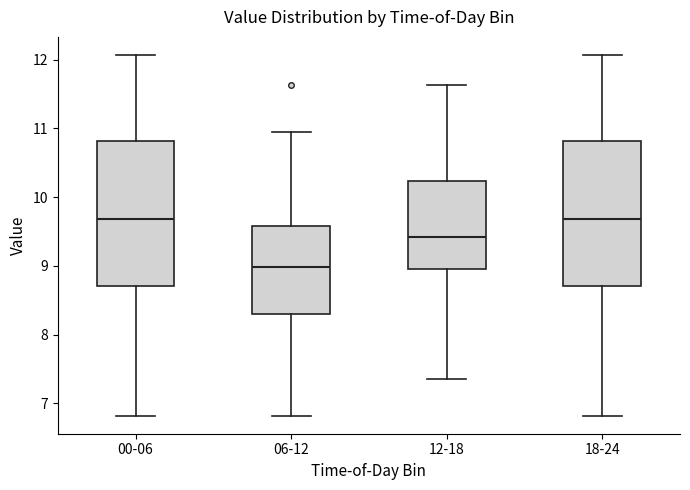

Reading left to right, read every box against the y-axis: the position of its median line, the range the box covers, and the ends of its whiskers. The values are not printed on the chart, so give them approximately, as read against the axis.

00-06: median 9.7, box 8.7 to 10.8, whiskers 6.8 to 12.1
06-12: median 9.0, box 8.3 to 9.6, whiskers 6.8 to 11.0
12-18: median 9.4, box 9.0 to 10.2, whiskers 7.4 to 11.6
18-24: median 9.7, box 8.7 to 10.8, whiskers 6.8 to 12.1